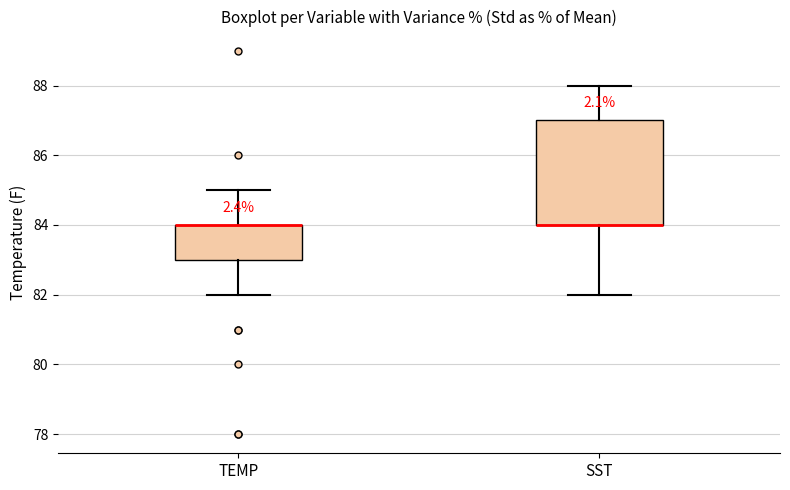

Where does the lower whisker of the box for SST end on the y-axis? The values are not printed on the chart, so give them approximately, as read against the axis.

82